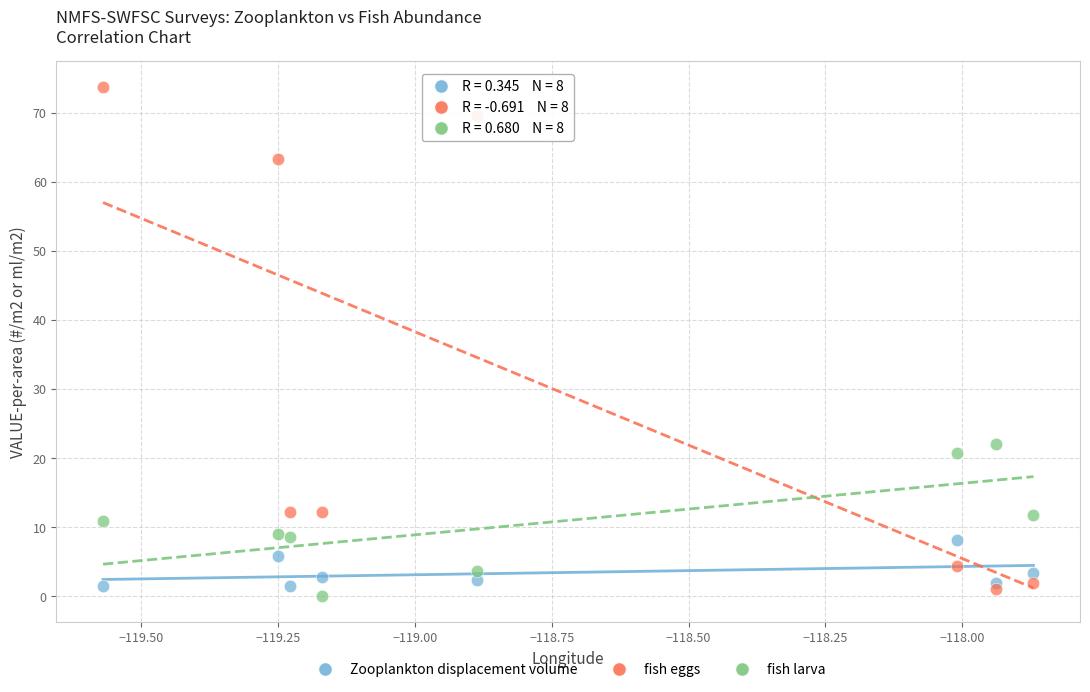

What is the X range (max minus min) for the scatter plot?

1.7